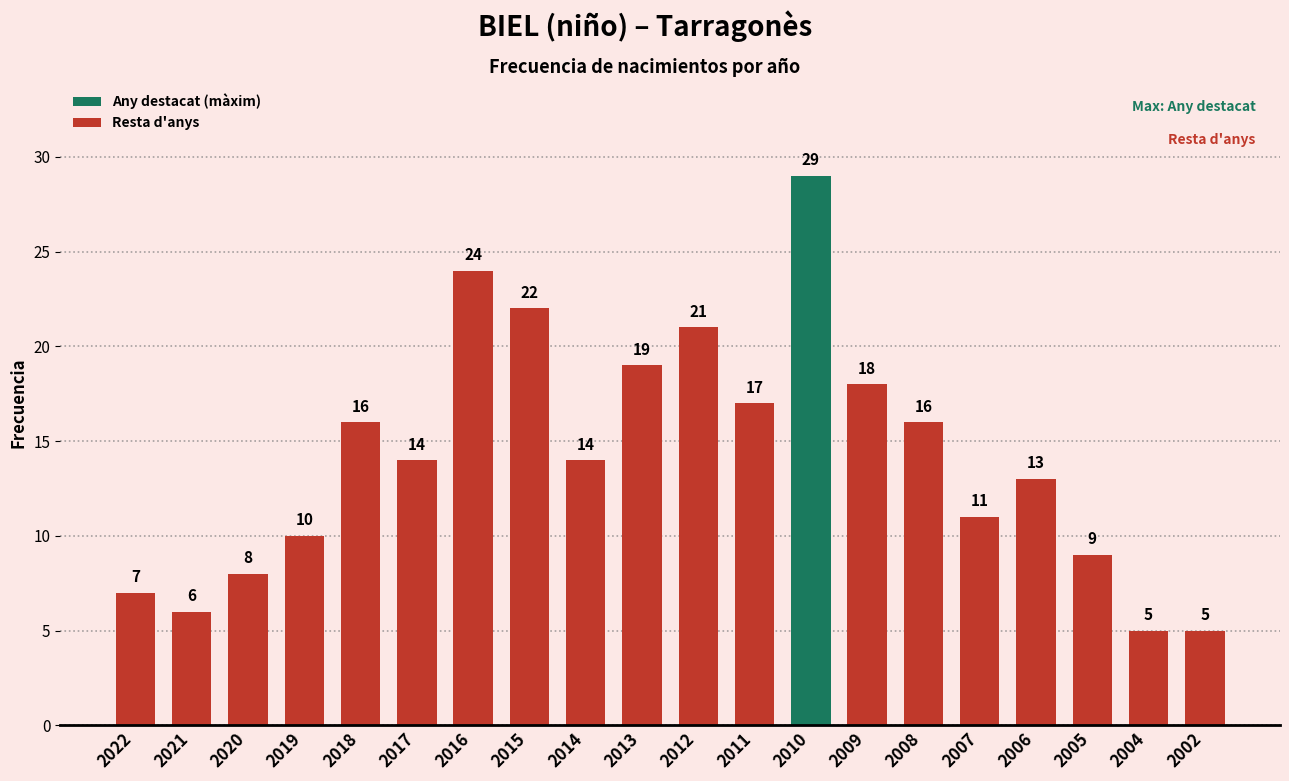

At which label does the data first exceed 14?

2018